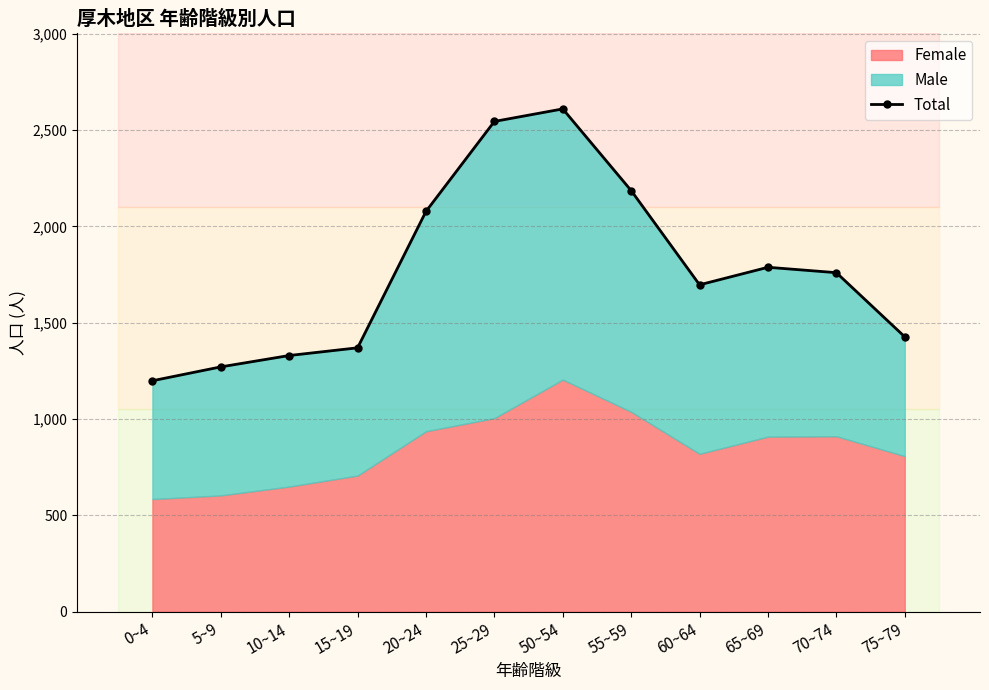

What is the change in value from 70~74 to 75~79?

-333